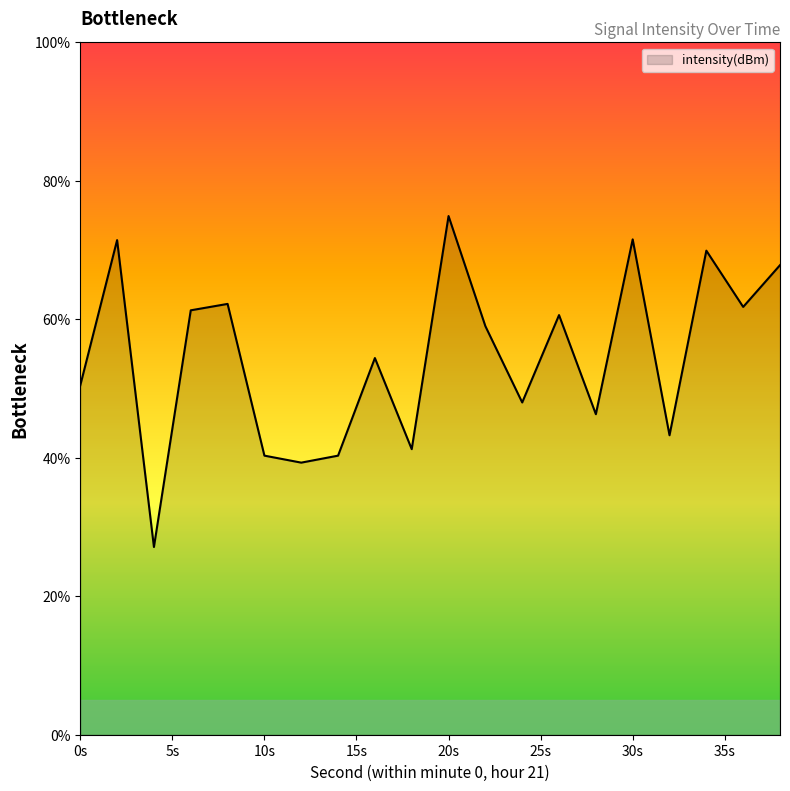

What is the difference between the second highest and minimum values?

44.4